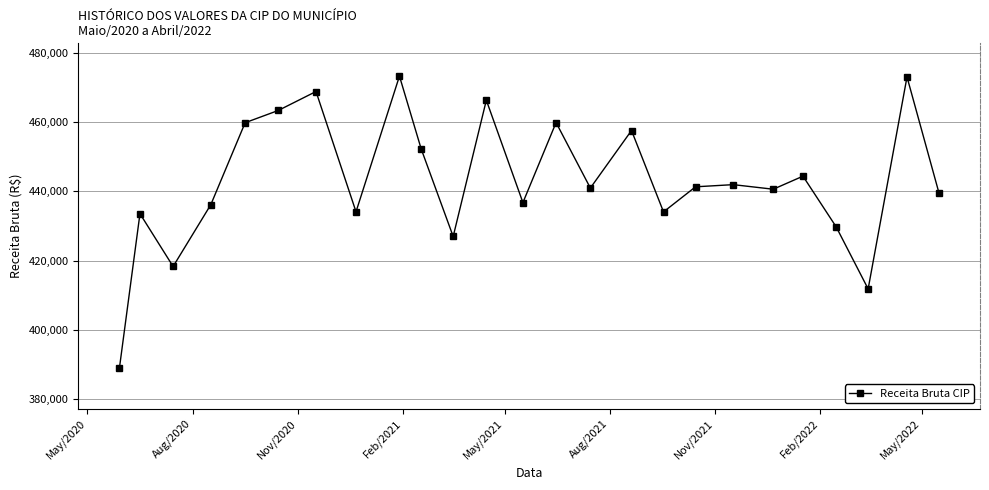

How many lines are shown in the chart?

1